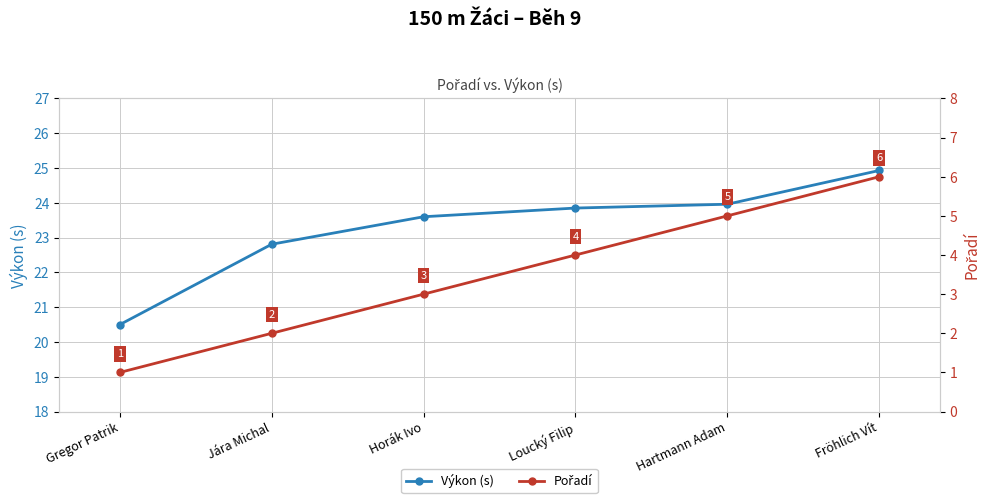

True or false: Výkon (s) has a value of 35.4 at Fröhlich Vít.

False